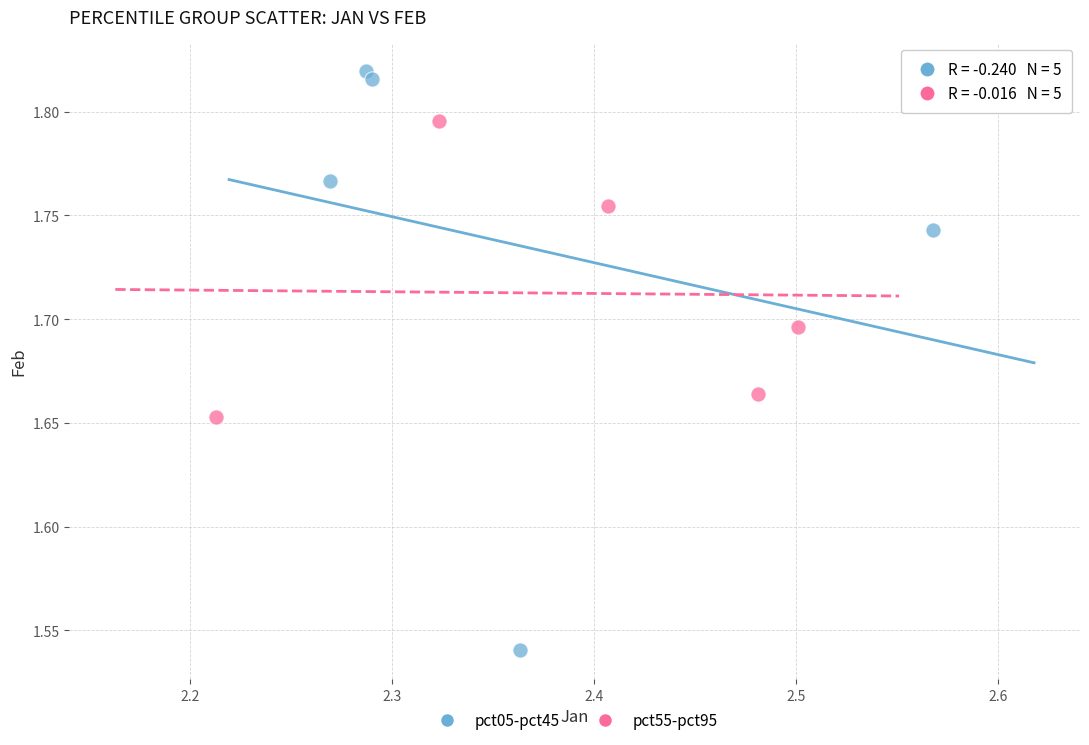

Which series contains the lowest Y value?

pct05-pct45